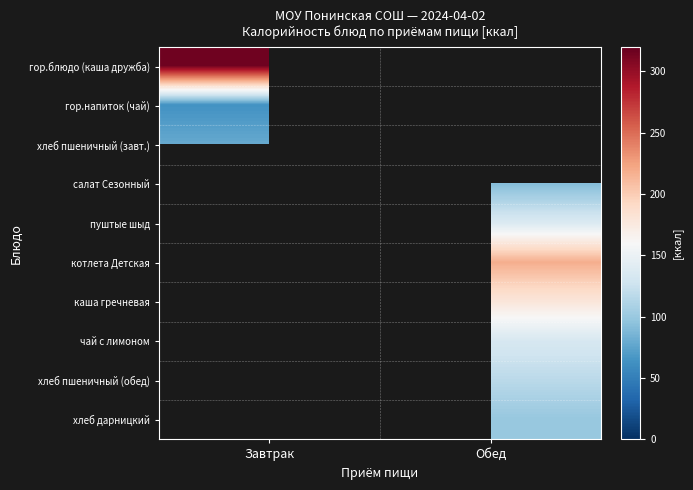

Count the number of data series in this chart.

10